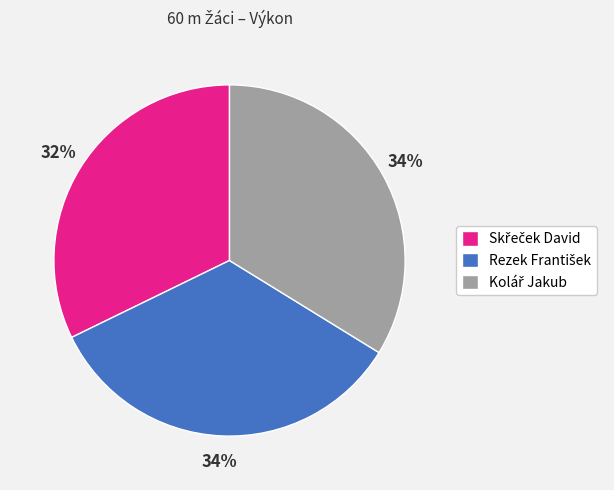

To the nearest percent, what is the difference between the largest and smallest slice percentages?

2%